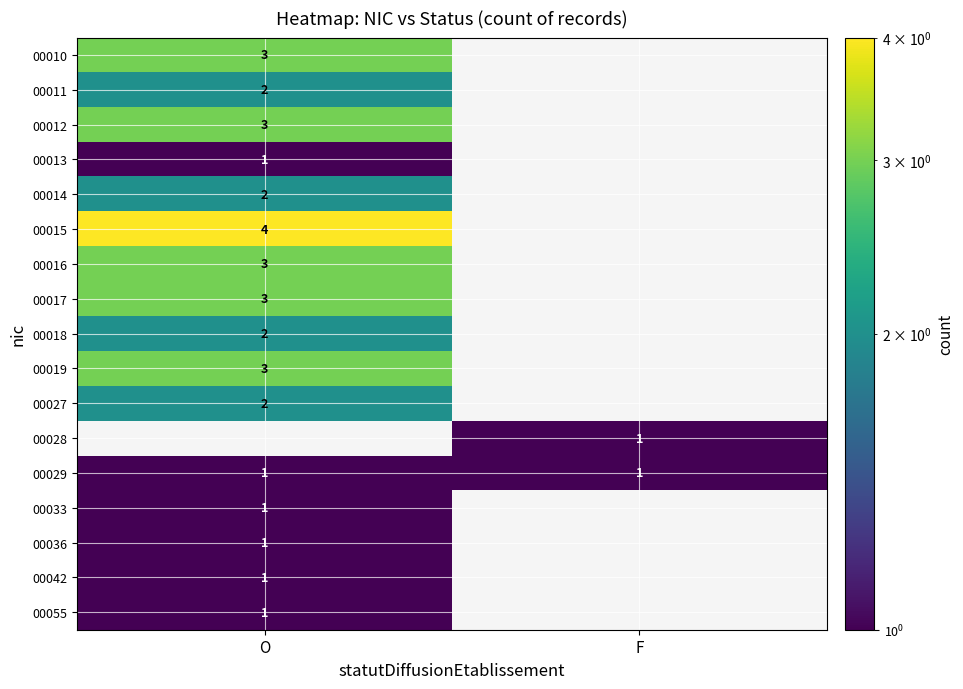

The value of 00027 at O is 2. True or false?

True